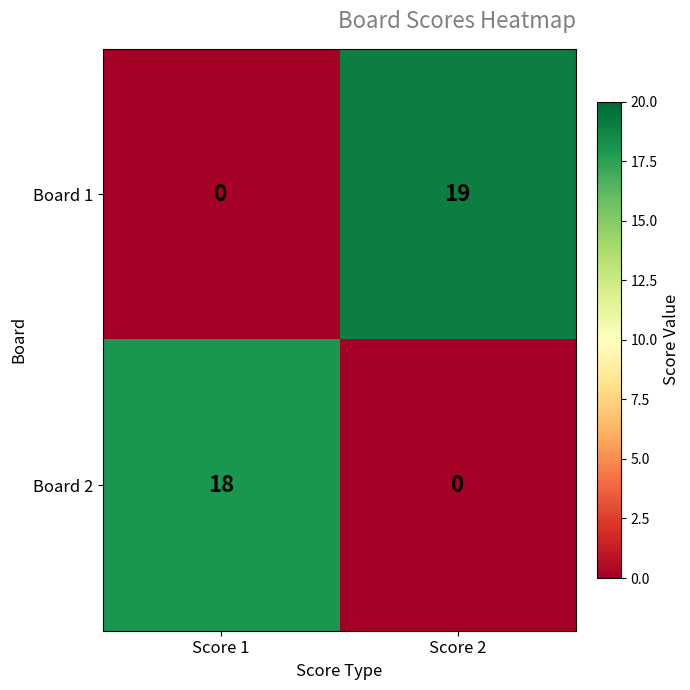

What is the difference between the Board 1 values at Score 1 and Score 2?

19